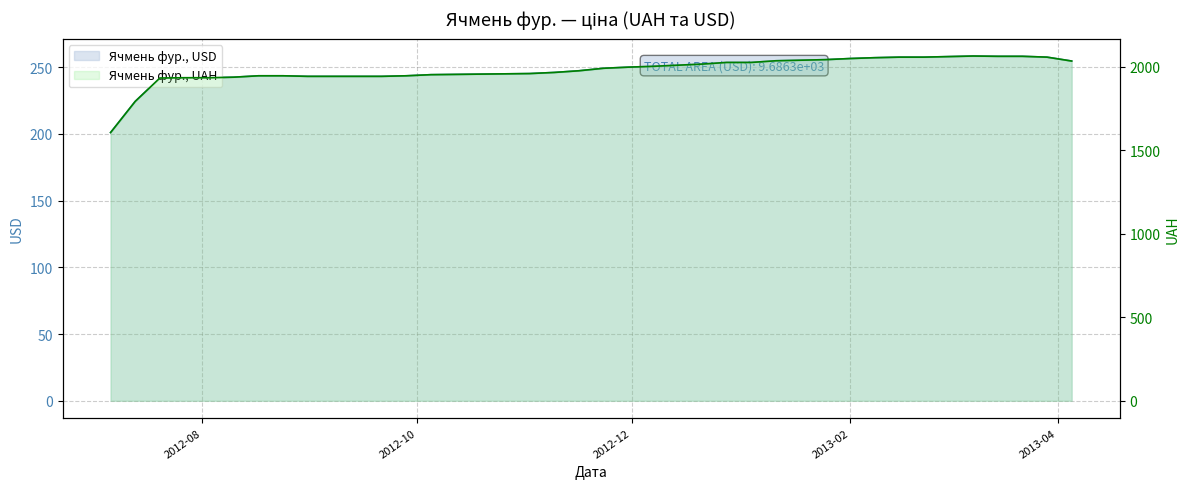

True or false: Ячмень фур., USD and Ячмень фур., UAH cross at least once.

False